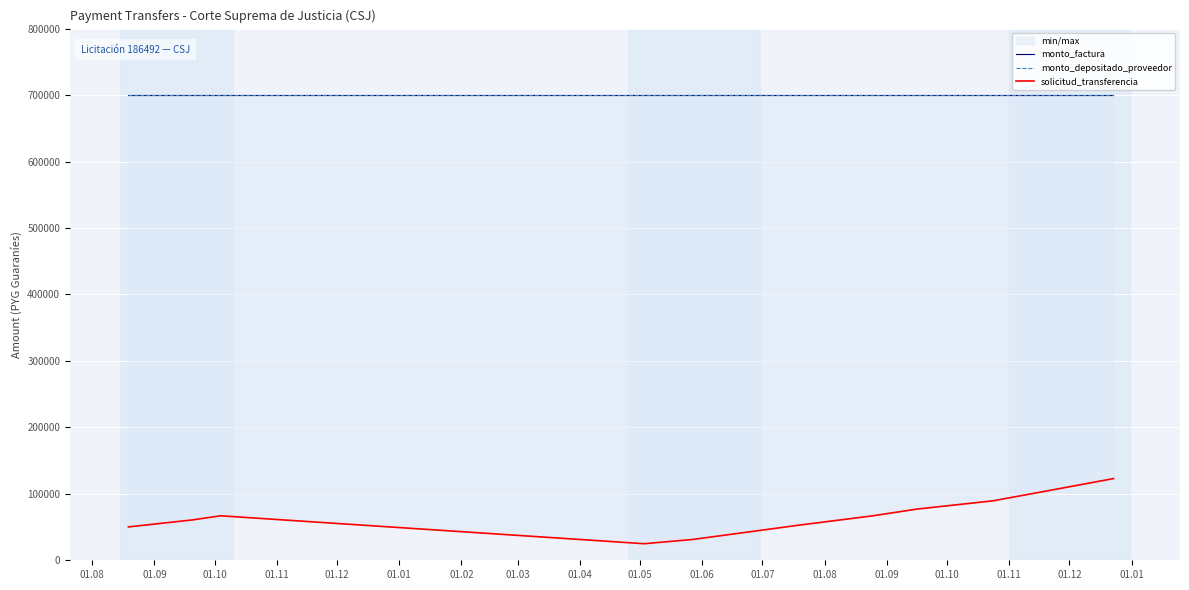

What is the sum of all monto_depositado_proveedor values?

14700000